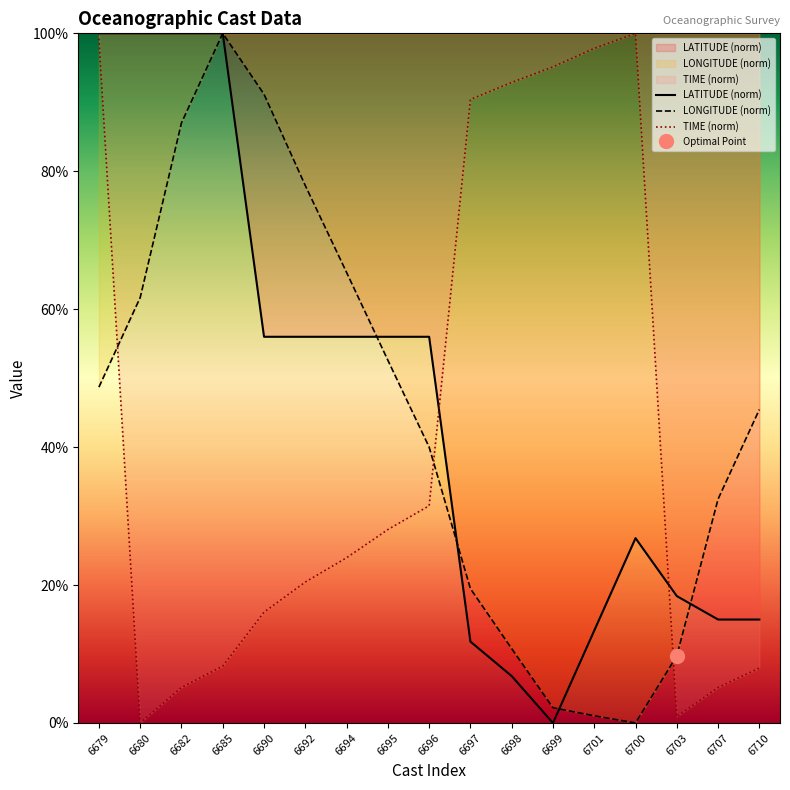

What is the sum of all LATITUDE (norm) values?

787.2